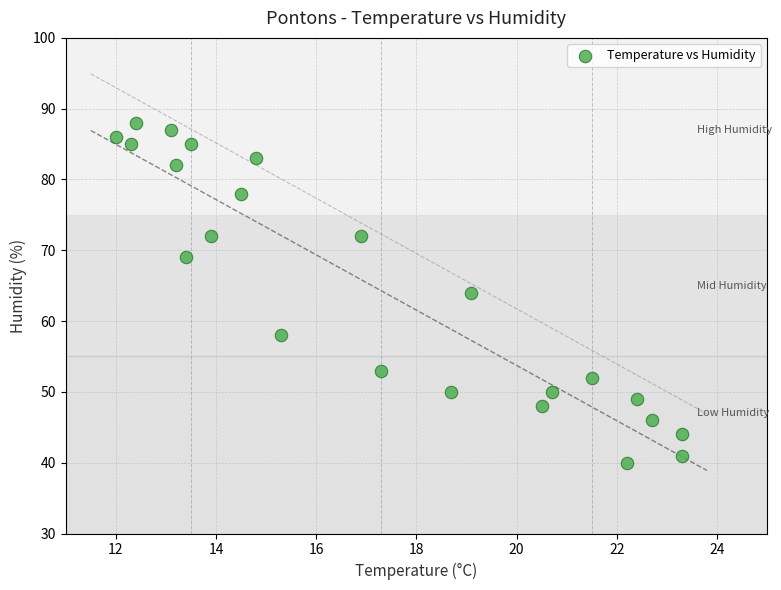

What is the range of Y values (max minus min)?

48